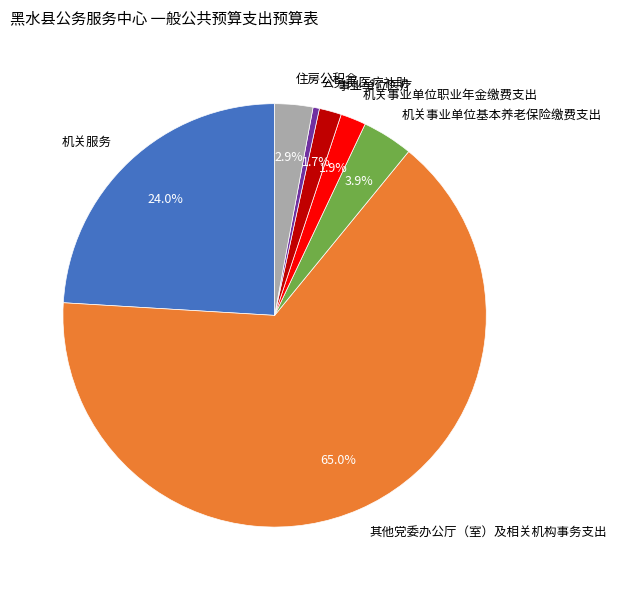

Approximately how many times larger is the value at 住房公积金 compared to 机关事业单位职业年金缴费支出?

1.5